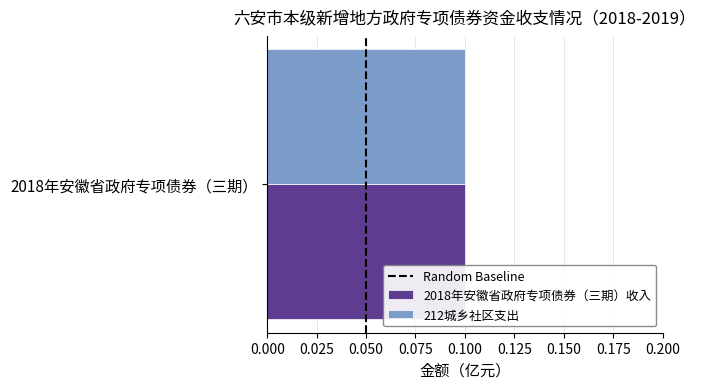

How many values are between 0 and 1?

2